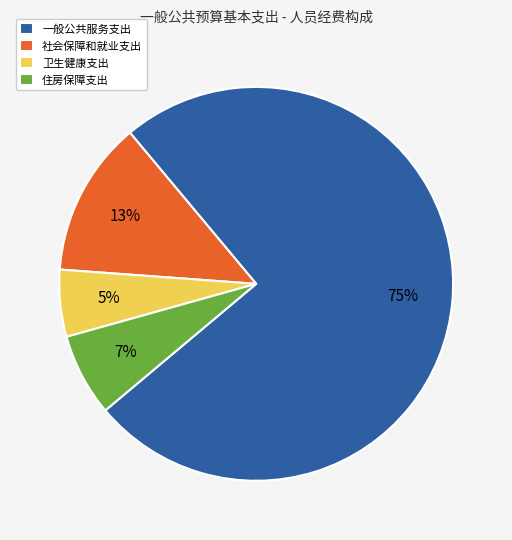

Which has a higher value, 社会保障和就业支出 or 住房保障支出?

社会保障和就业支出